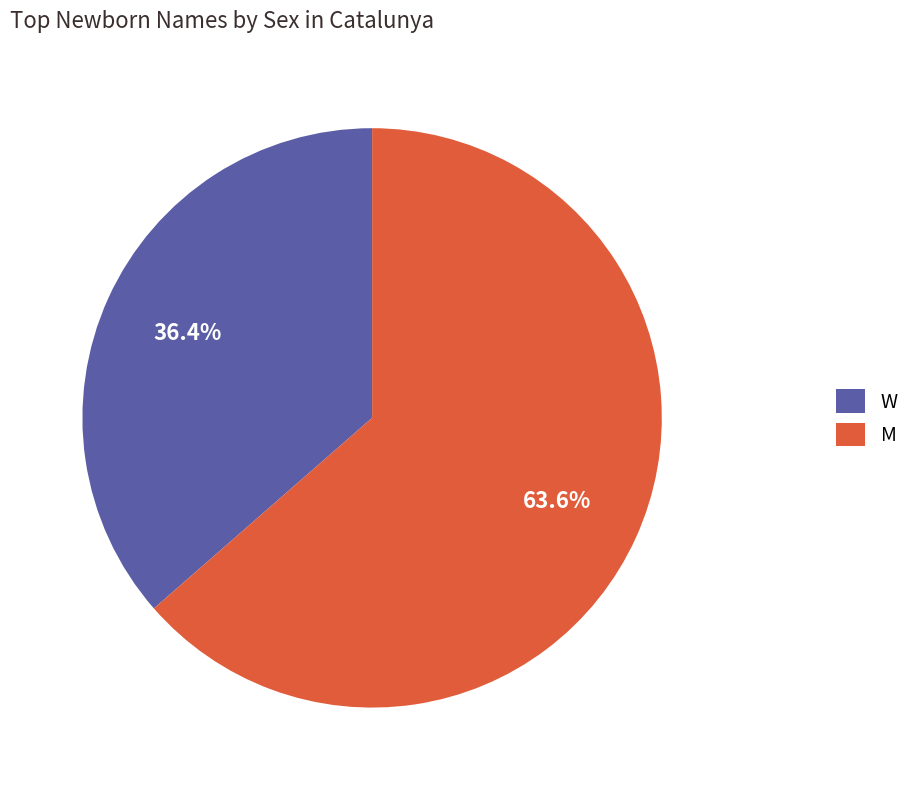

Rank the categories by value from lowest to highest.

W, M